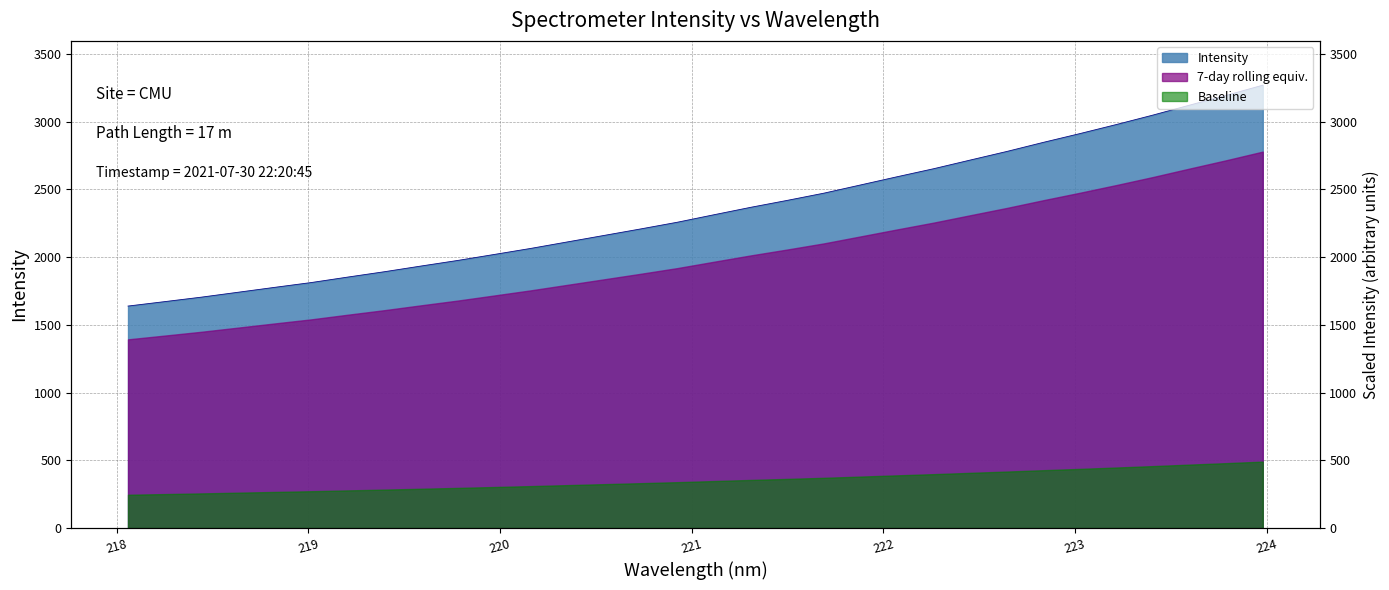

Where is the data nearest to the value 2454?

221.6902